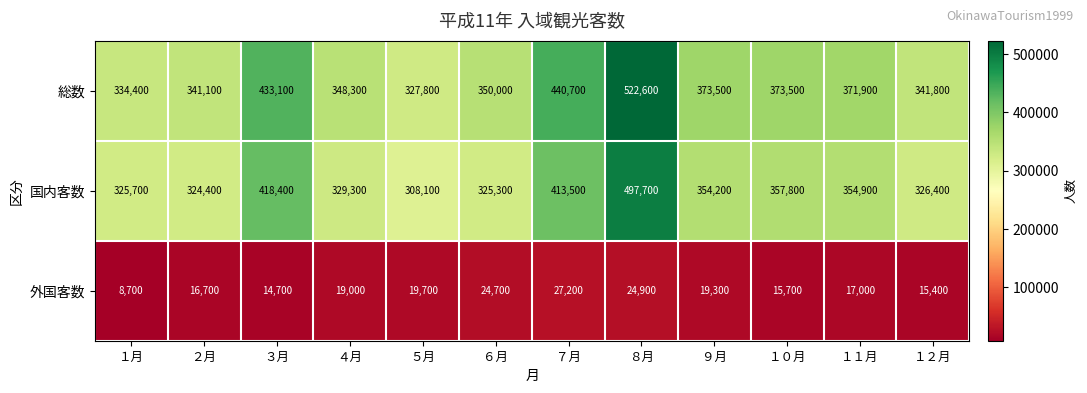

Which series has the widest spread of values?

総数